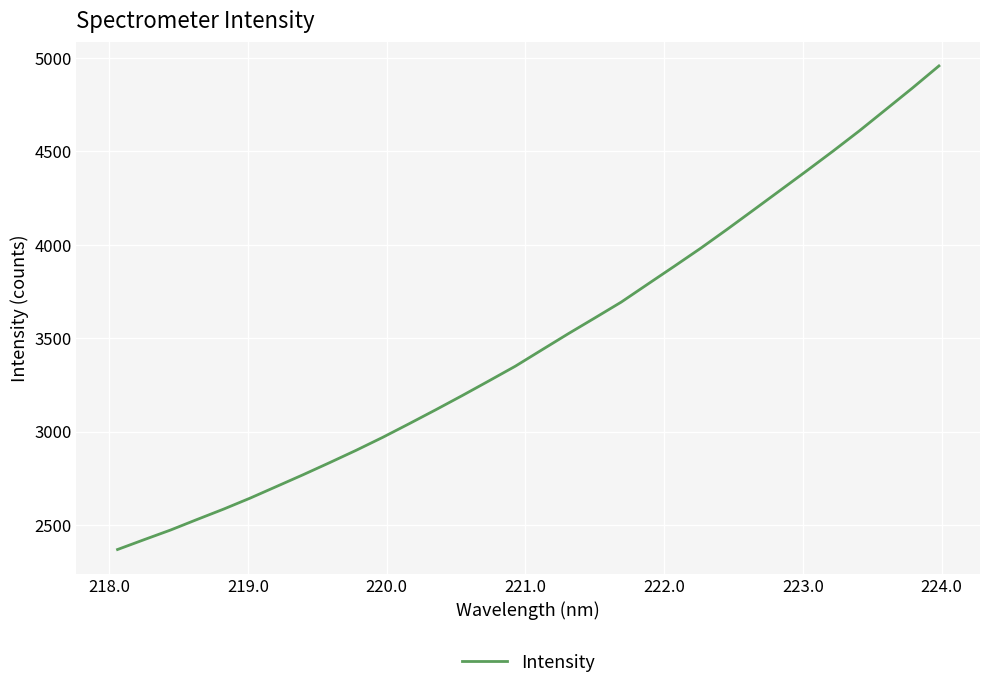

What is the difference between the maximum and minimum values?

2588.6